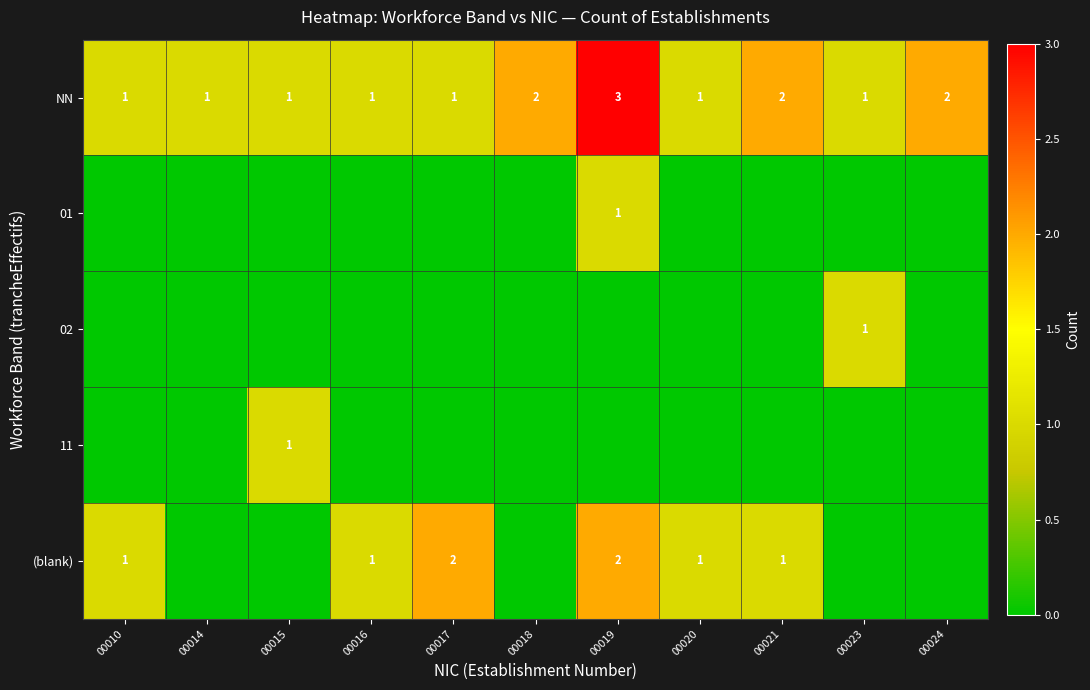

What is the sum of the NN values at 00021 and 00024?

4